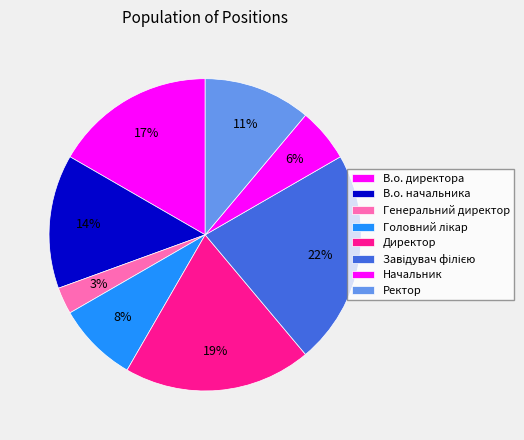

How many segments does this pie chart have?

8